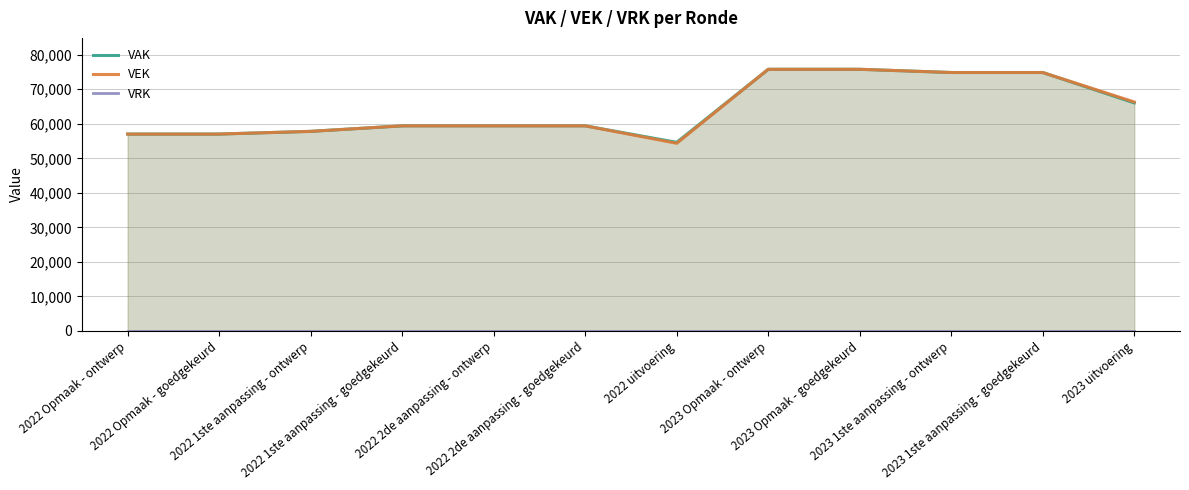

Reading left to right, list all the values displayed in this chart.

VAK: 57032	57032	57812	59412	59412	59412	54632	75790	75790	74859	74859	66056
VEK: 57032	57032	57812	59412	59412	59412	54361	75790	75790	74859	74859	66325
VRK: 0	0	0	0	0	0	0	0	0	0	0	0